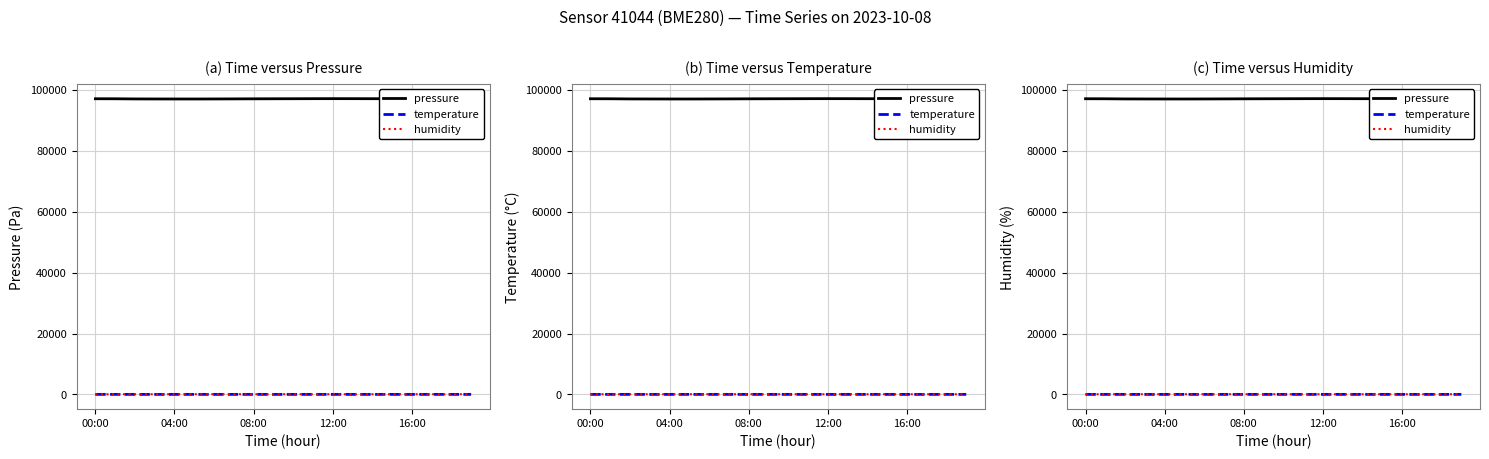

What is the difference between the temperature values at 5 and 08:00?

0.6